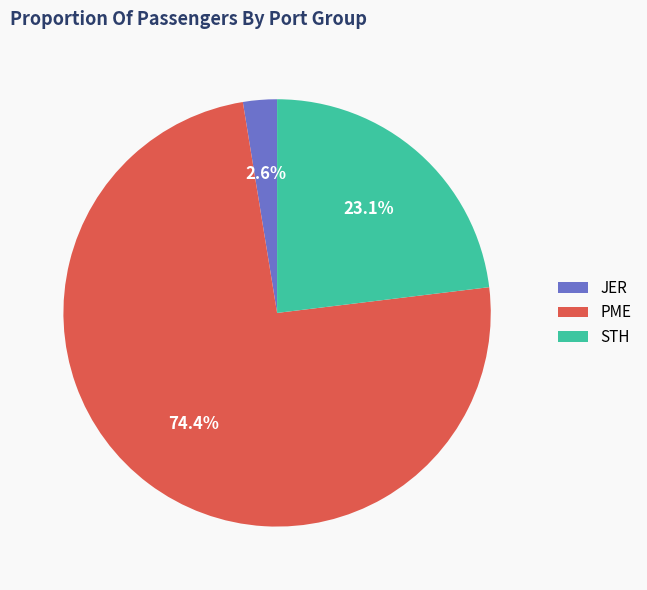

Rank the categories by value from lowest to highest.

JER, STH, PME